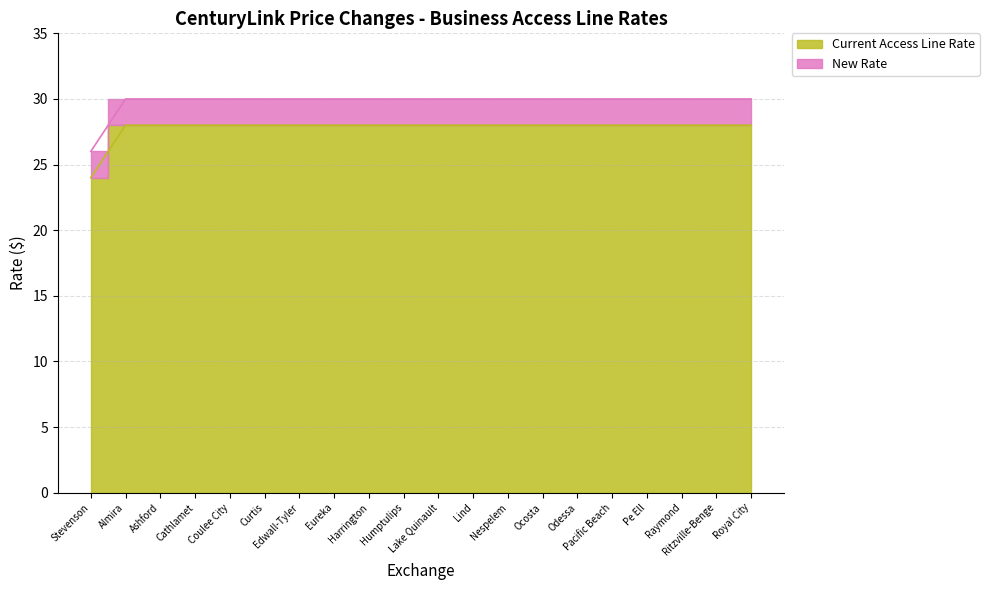

Rank the categories by Current Access Line Rate value from lowest to highest.

Stevenson, Almira, Ashford, Cathlamet, Coulee City, Curtis, Edwall-Tyler, Eureka, Harrington, Humptulips, Lake Quinault, Lind, Nespelem, Ocosta, Odessa, Pacific Beach, Pe Ell, Raymond, Ritzville-Benge, Royal City